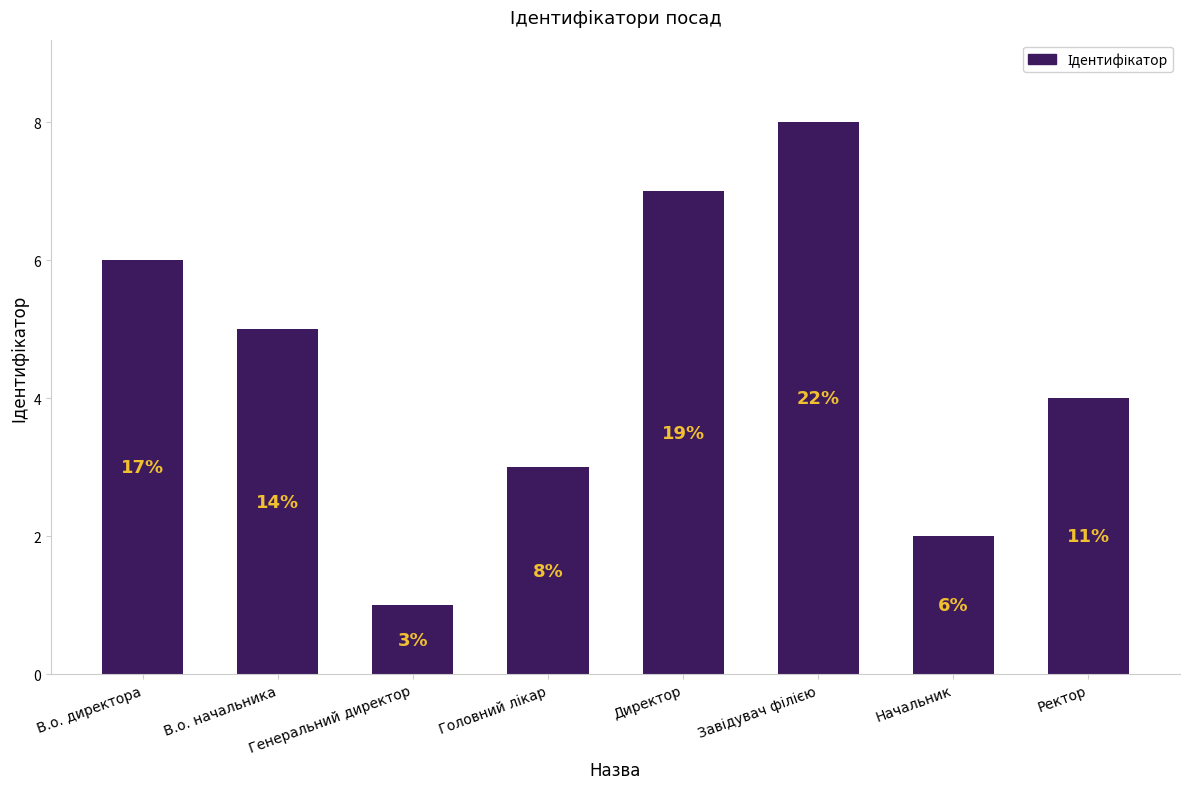

Reading left to right, extract all data points from this chart.

В.о. директора=6	В.о. начальника=5	Генеральний директор=1	Головний лікар=3	Директор=7	Завідувач філією=8	Начальник=2	Ректор=4